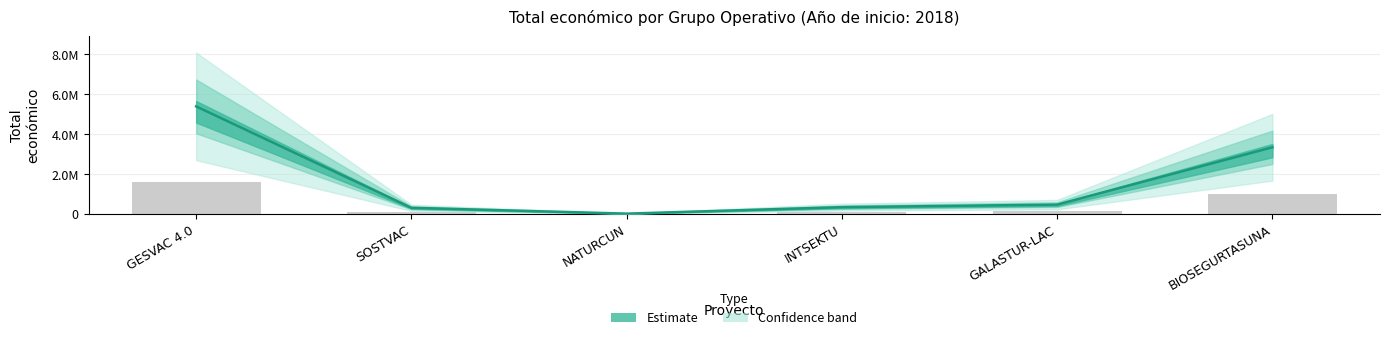

Rank the categories by value from lowest to highest.

NATURCUN, SOSTVAC, INTSEKTU, GALASTUR-LAC, BIOSEGURTASUNA, GESVAC 4.0